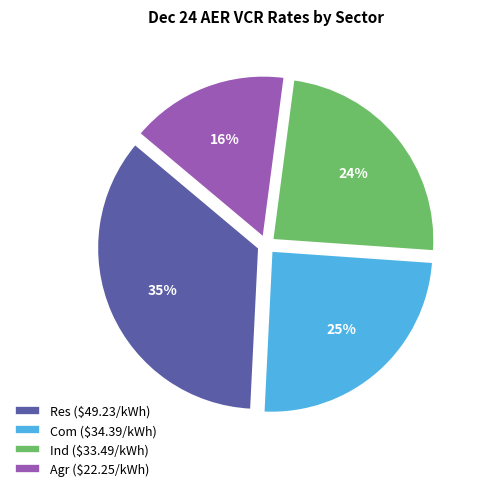

Does Res ($49.23/kWh) account for over 50% of the chart?

No